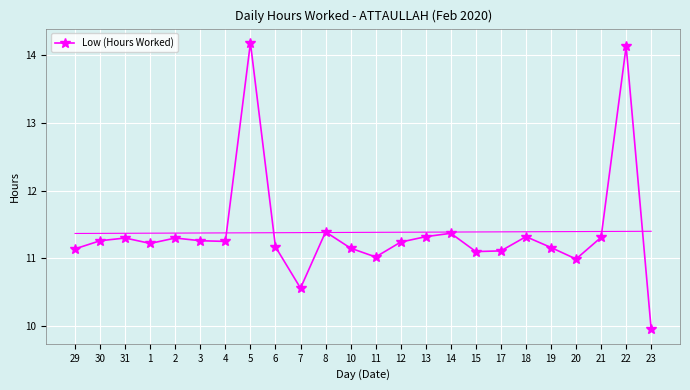

Approximately how many times larger is the value at 13 compared to 19?

1.0